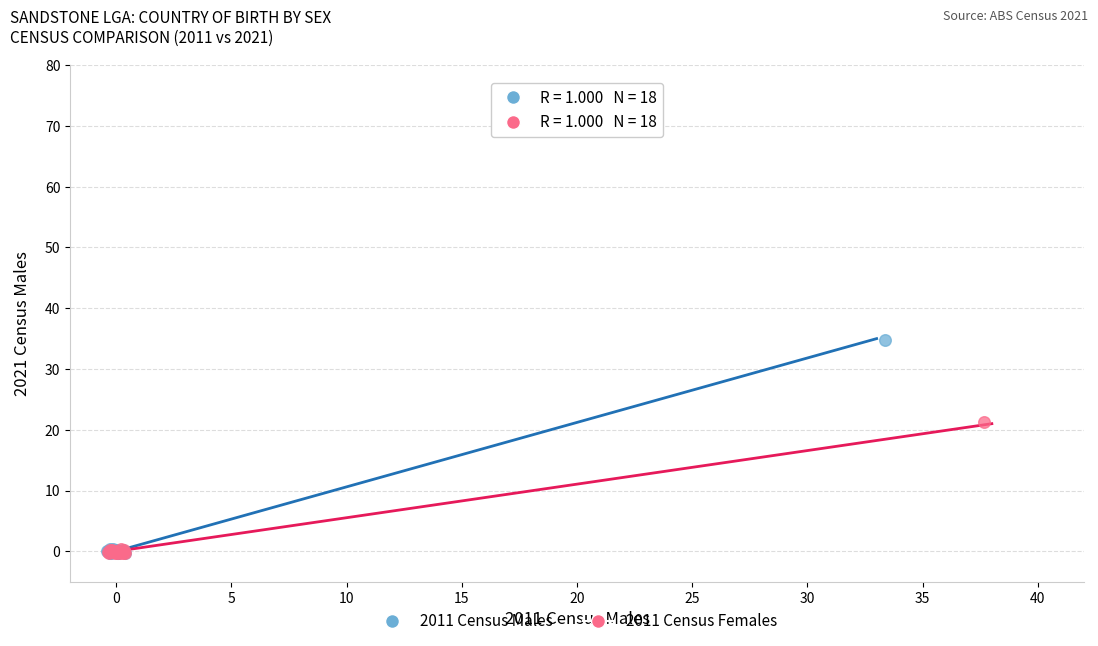

Which series has the largest Y range (max minus min)?

2011 Census Males